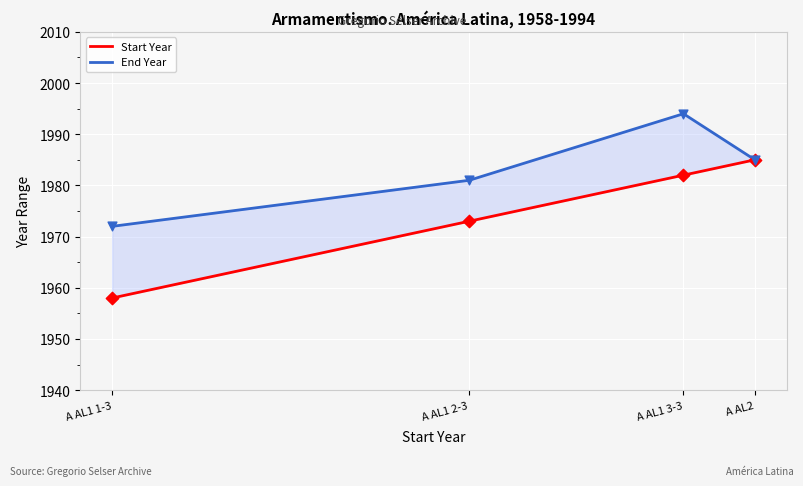

Which series has the largest Y range (max minus min)?

Start Year